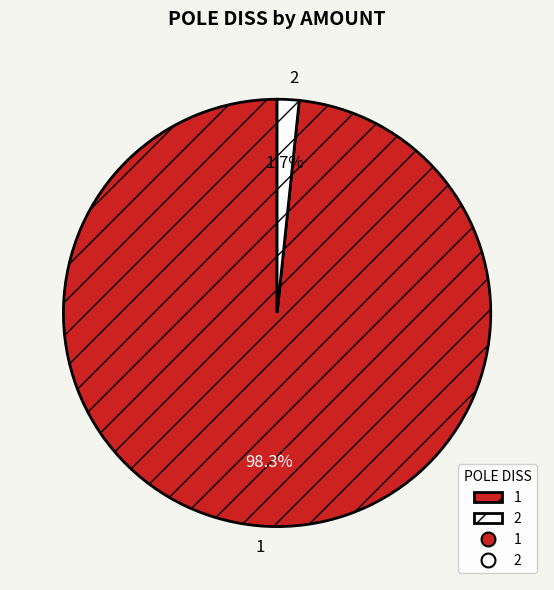

What is the largest slice in the pie chart?

1